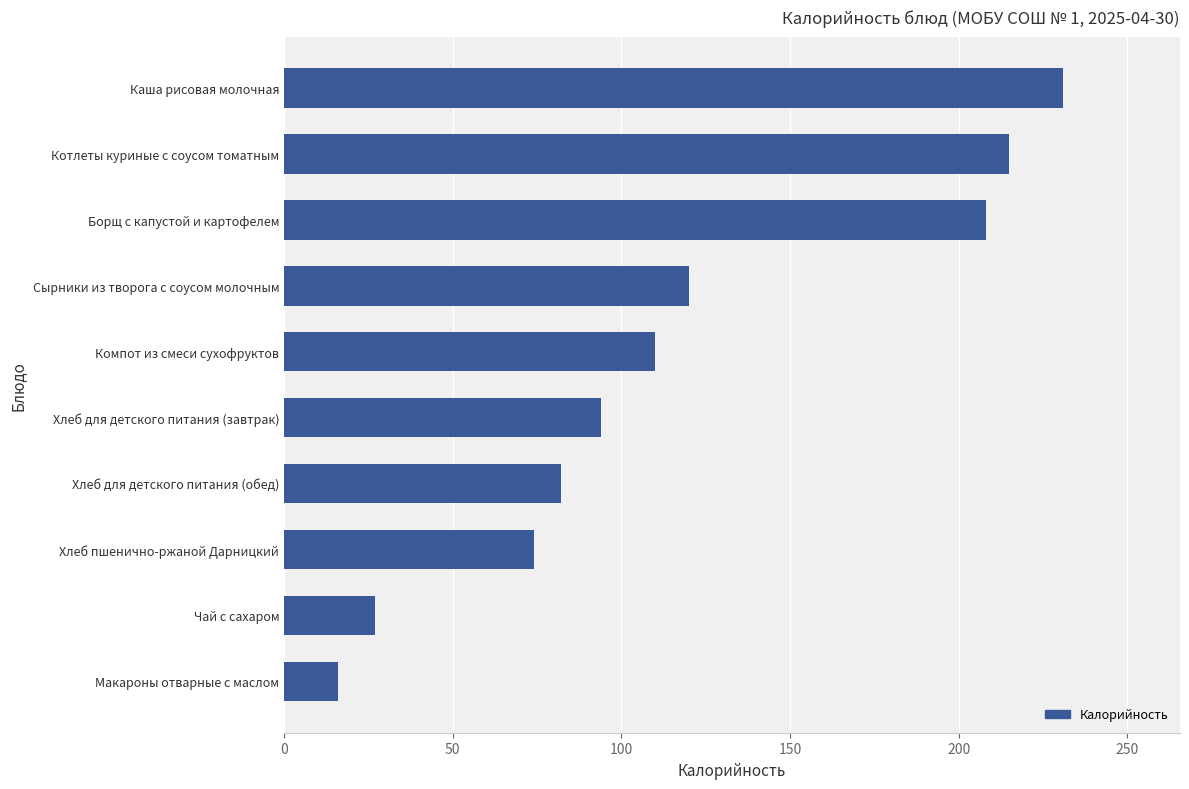

Reading bottom to top, extract all data points from this chart.

16	27	74	82	94	110	120	208	215	231